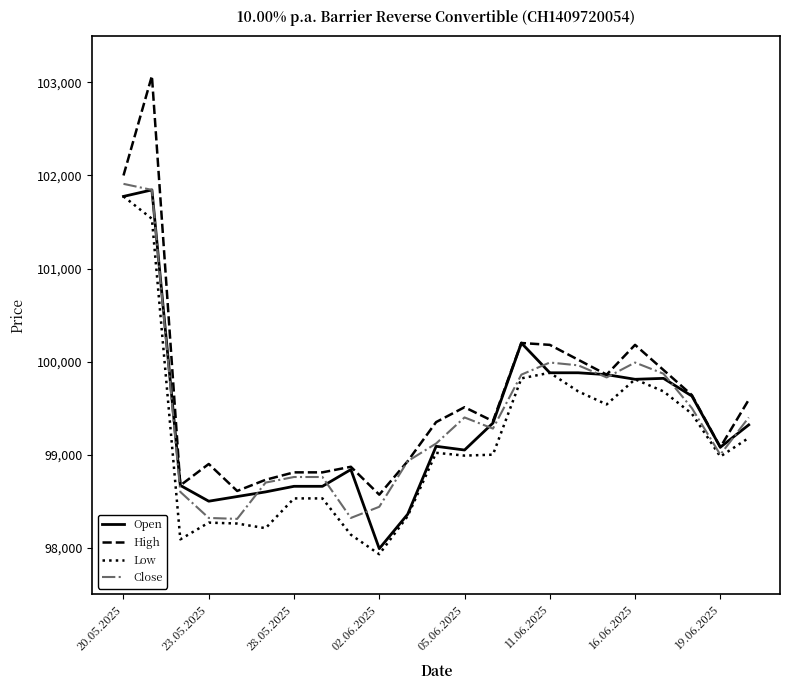

What is the lowest value of the High series?

98570